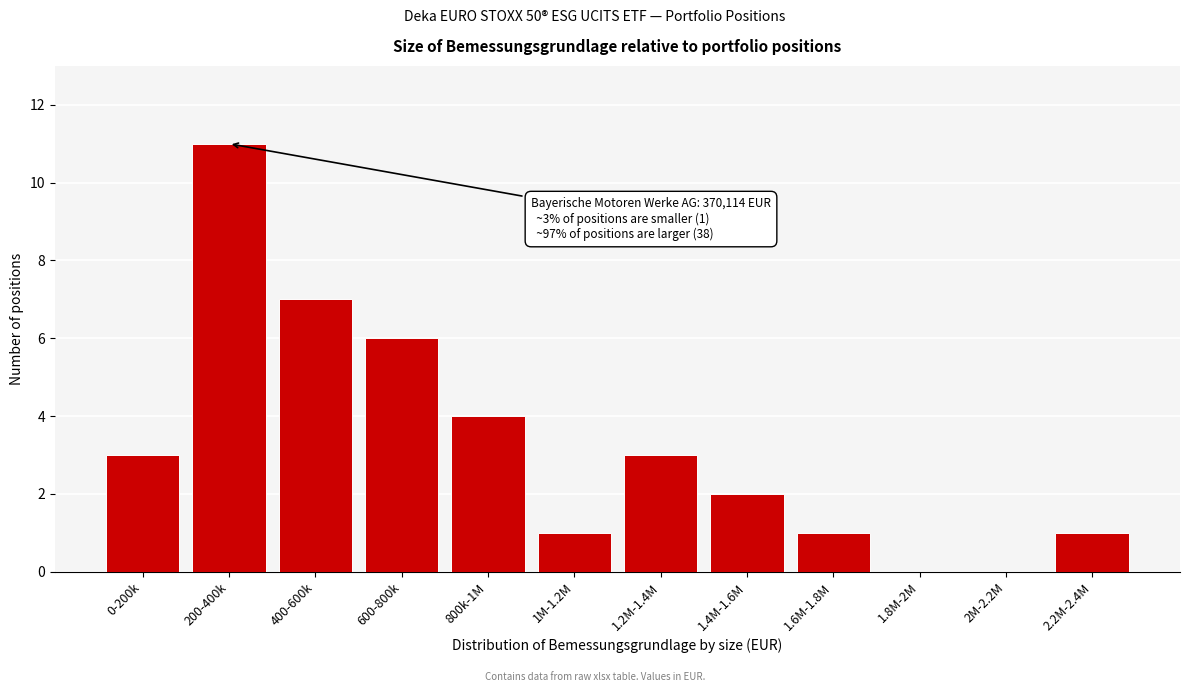

Reading left to right, transcribe all the data shown in this chart.

0-200k=3	200-400k=11	400-600k=7	600-800k=6	800k-1M=4	1M-1.2M=1	1.2M-1.4M=3	1.4M-1.6M=2	1.6M-1.8M=1	1.8M-2M=0	2M-2.2M=0	2.2M-2.4M=1